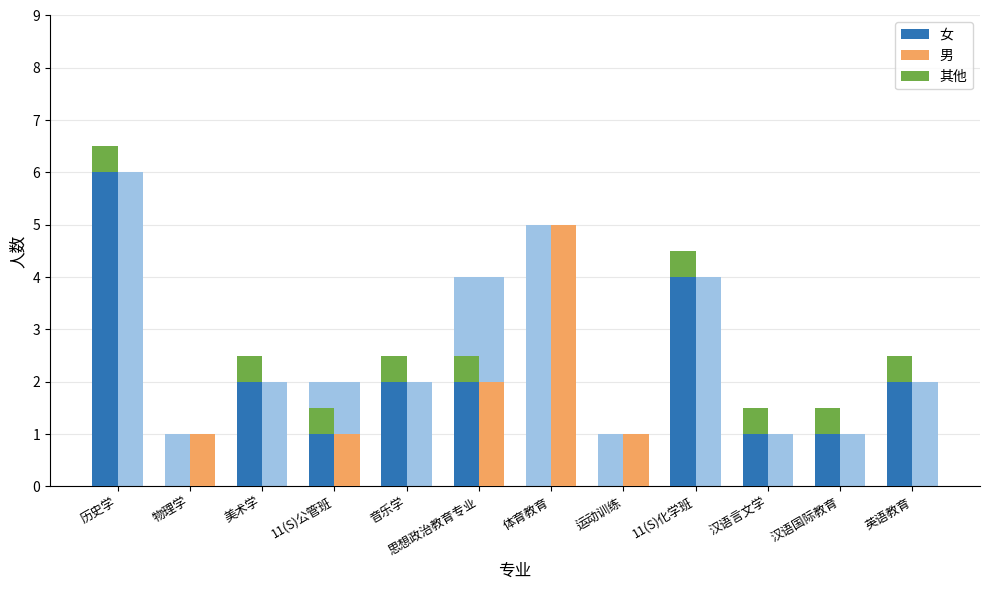

Rank the categories by 男 value from highest to lowest.

体育教育, 思想政治教育专业, 物理学, 11(S)公管班, 运动训练, 历史学, 美术学, 音乐学, 11(S)化学班, 汉语言文学, 汉语国际教育, 英语教育